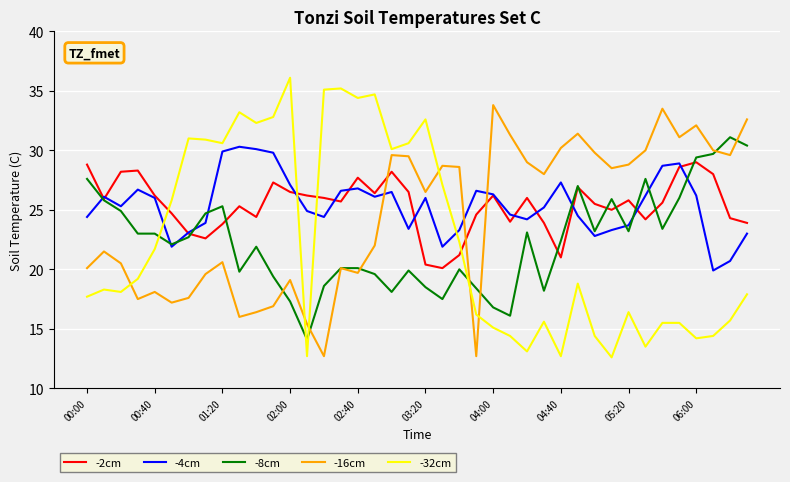

What is the maximum value shown in the chart?

36.1